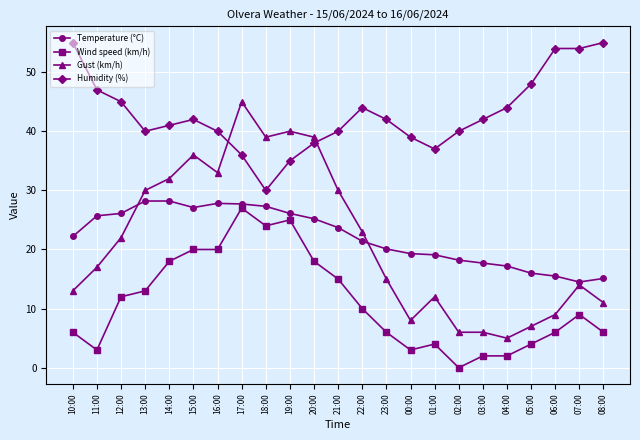

Which series ends up on top after the final intersection of Gust (km/h) and Humidity (%)?

Humidity (%)